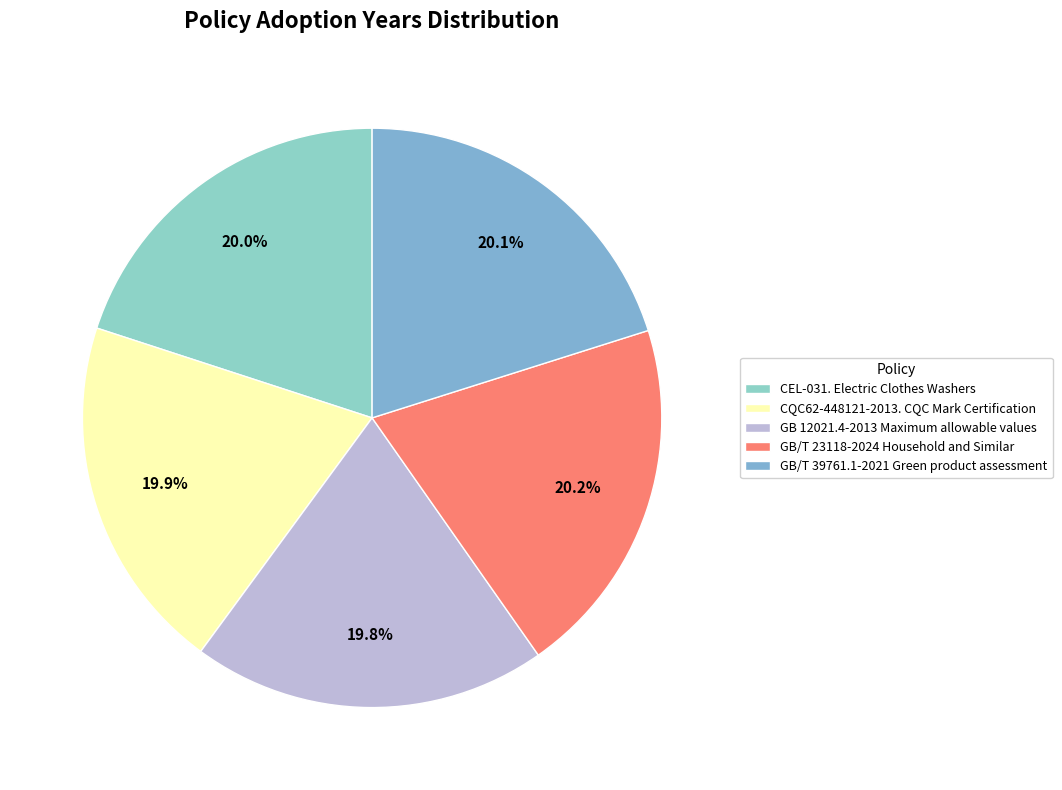

How many segments does this pie chart have?

5